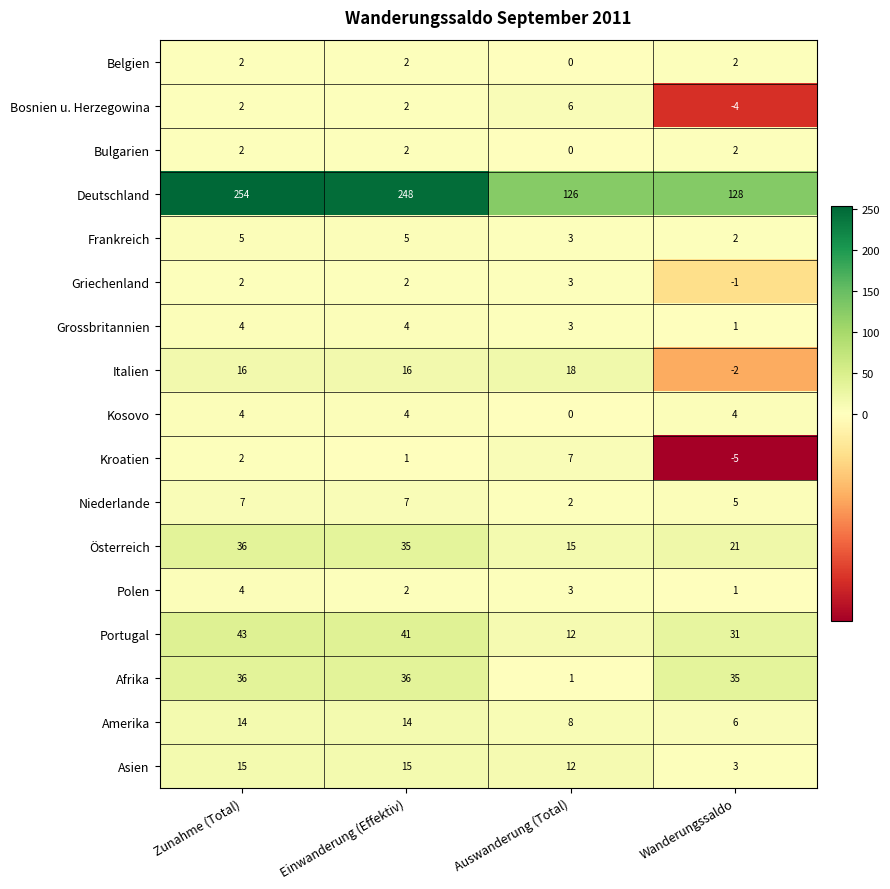

Rank the categories by Deutschland value from highest to lowest.

Zunahme (Total), Einwanderung (Effektiv), Wanderungssaldo, Auswanderung (Total)